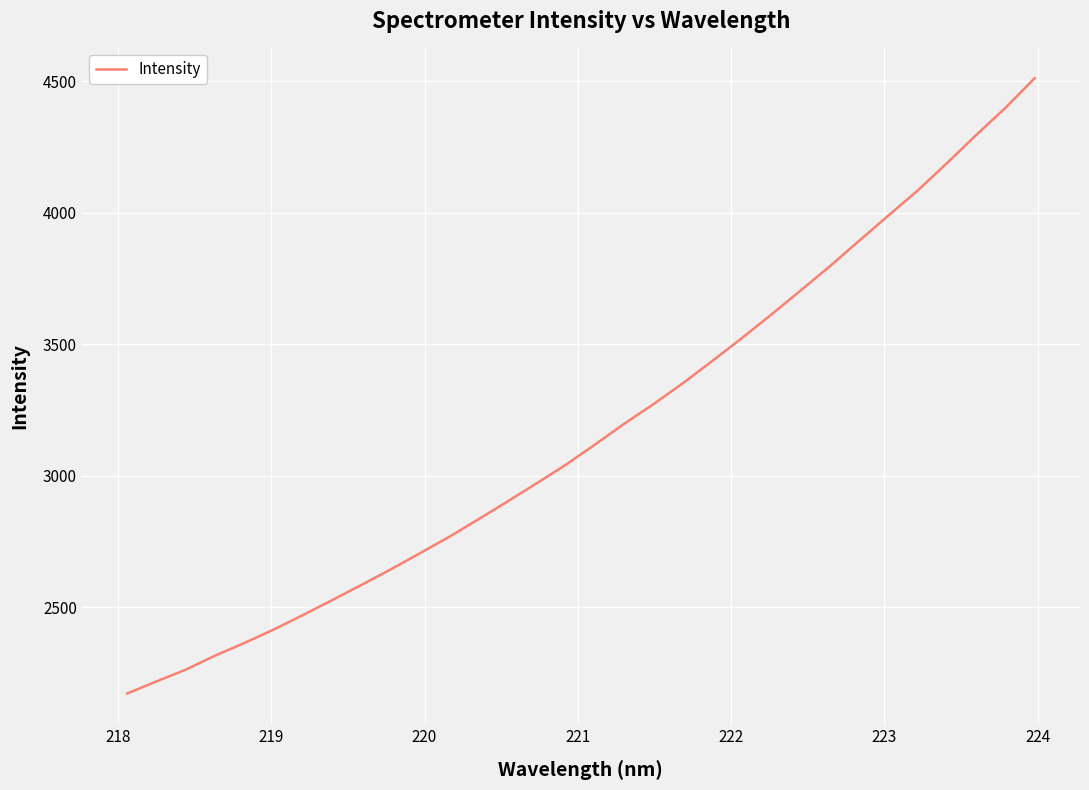

True or false: there are more than 0 points higher than both neighbors.

False